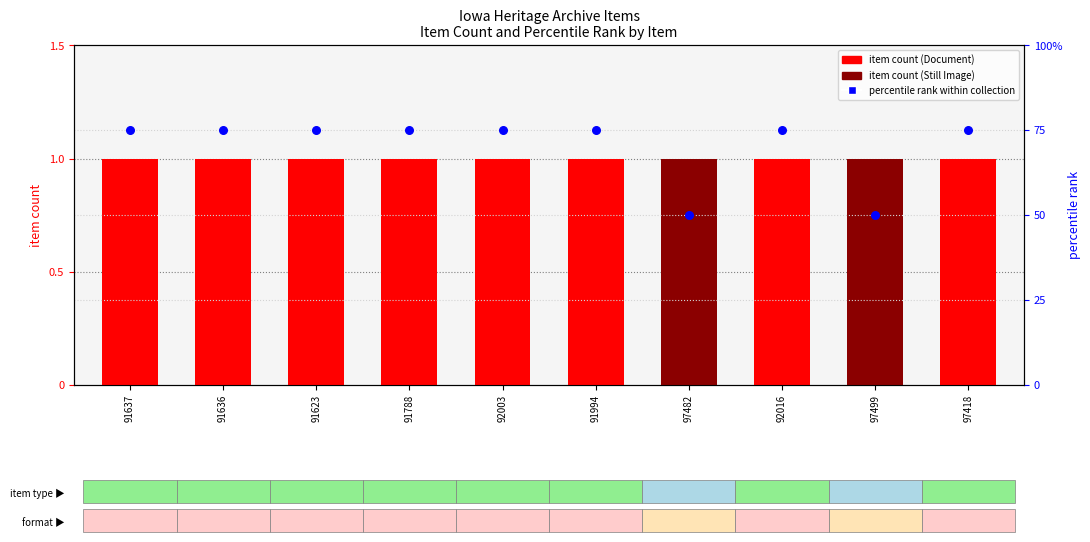

At how many categories does at least one series exceed 44?

10